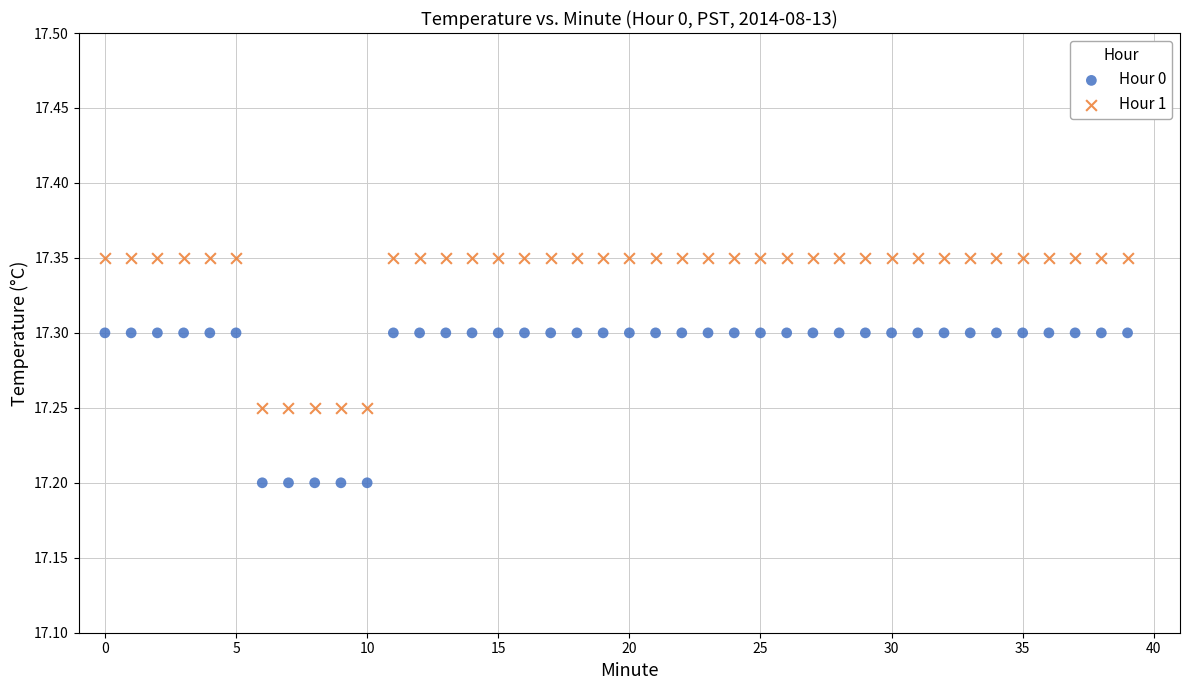

Which series contains the highest Y value?

Hour 1